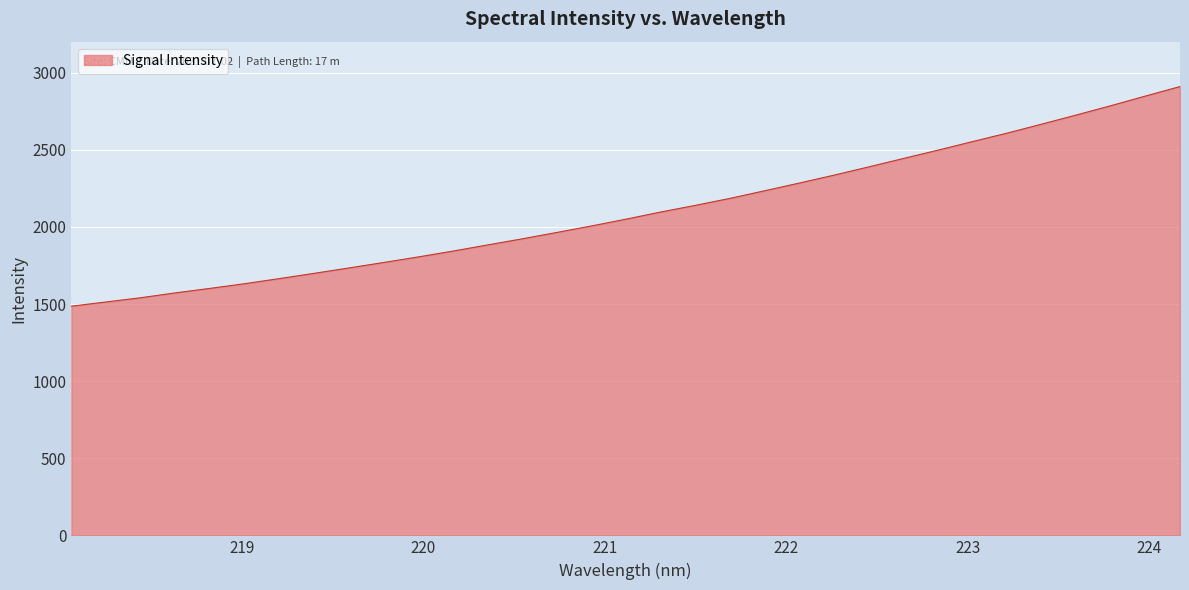

What is the greatest value displayed?

2910.6